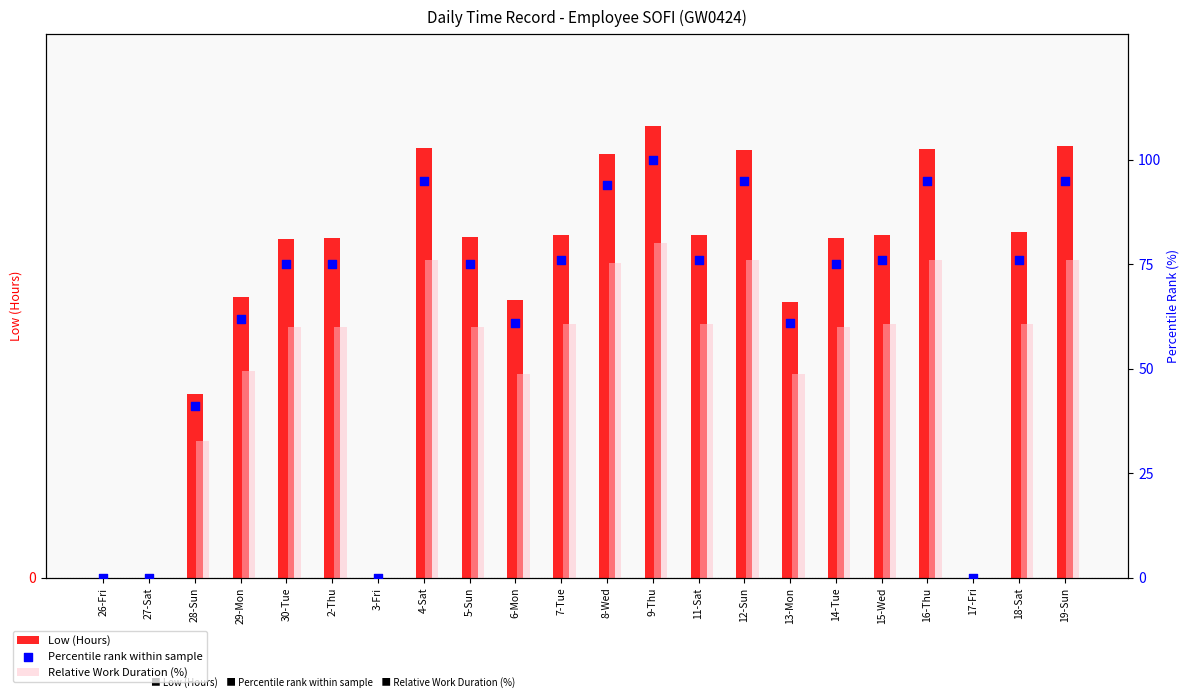

Which series reaches the maximum Y coordinate?

Percentile rank within sample